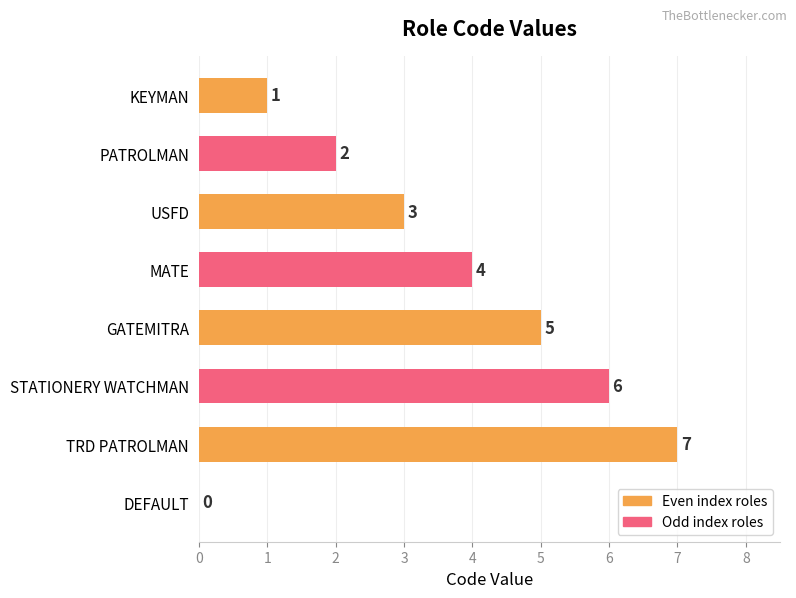

What is the change in value from USFD to STATIONERY WATCHMAN?

+3